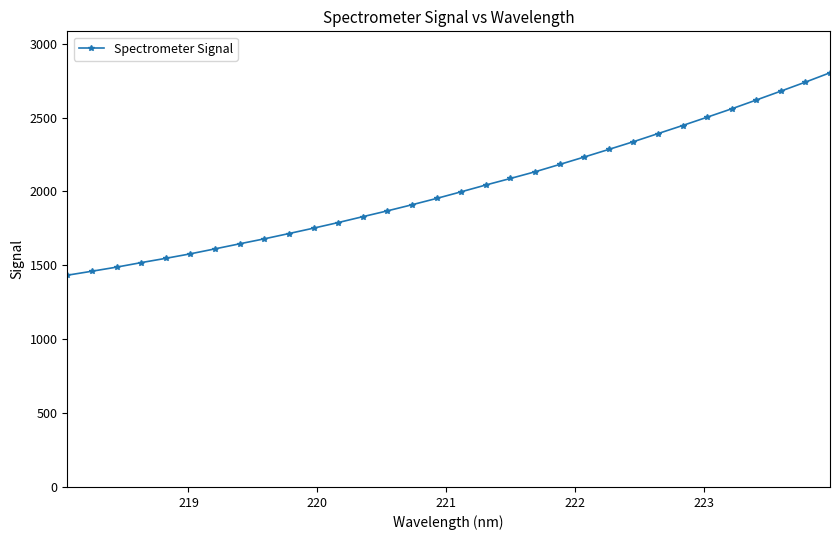

What is the average value?

2025.7